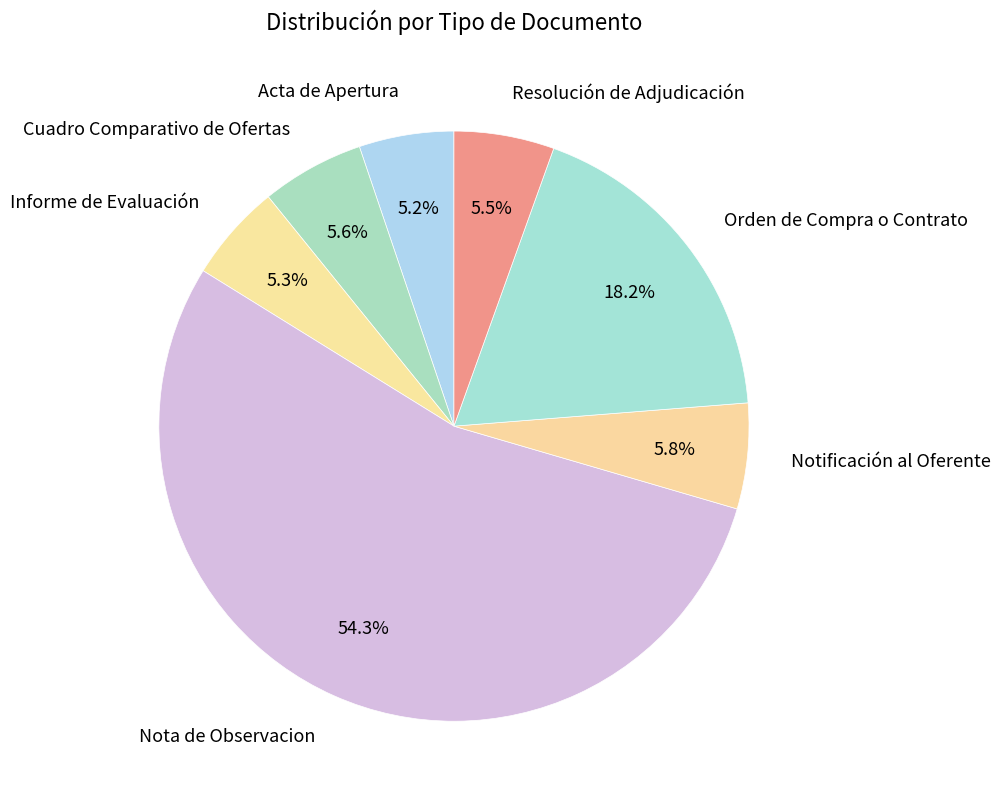

How many slices are in this pie chart?

7